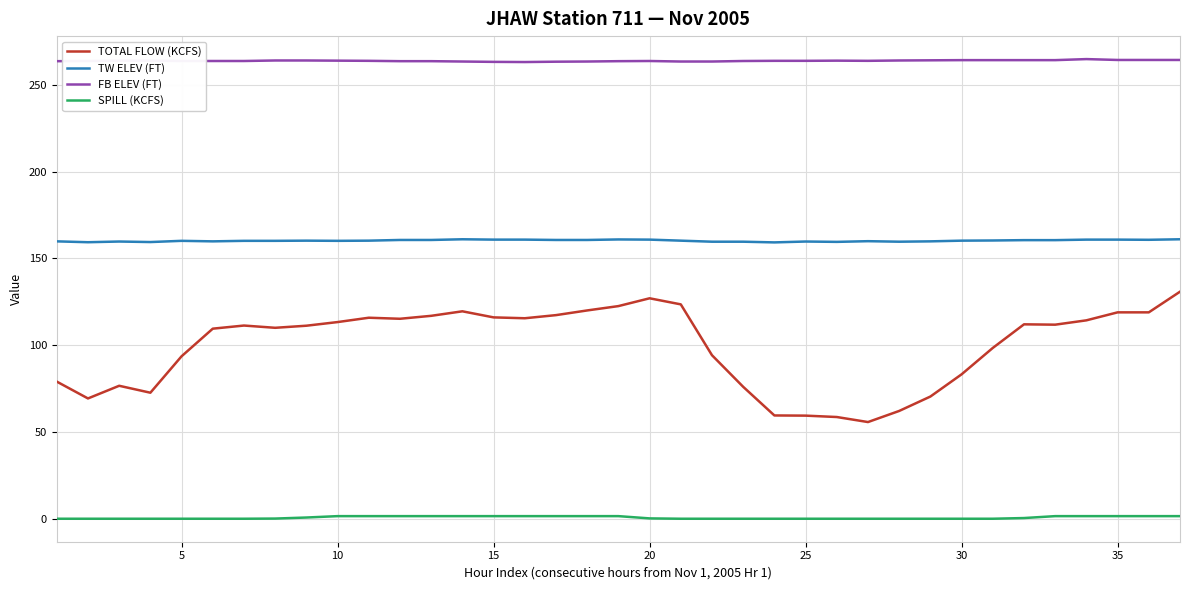

Which series has the largest range (max minus min)?

TOTAL FLOW (KCFS)